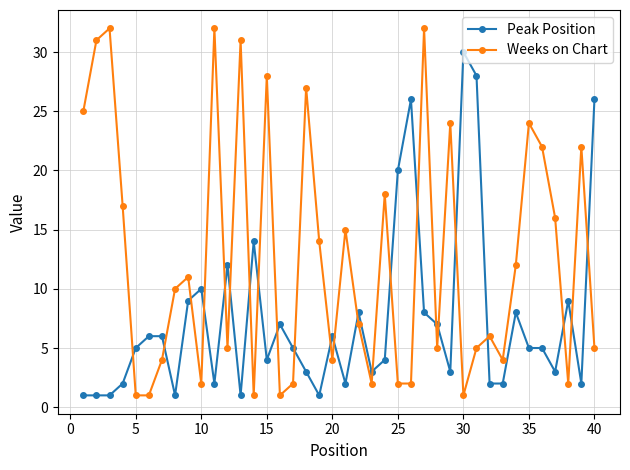

What is the value of the Weeks on Chart point at the 19th from the left?

14